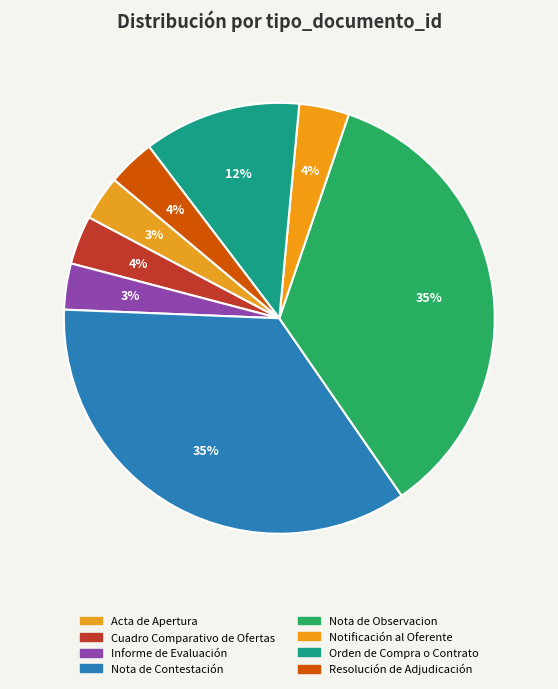

How much of the chart is everything except Nota de Contestación?

64.7%